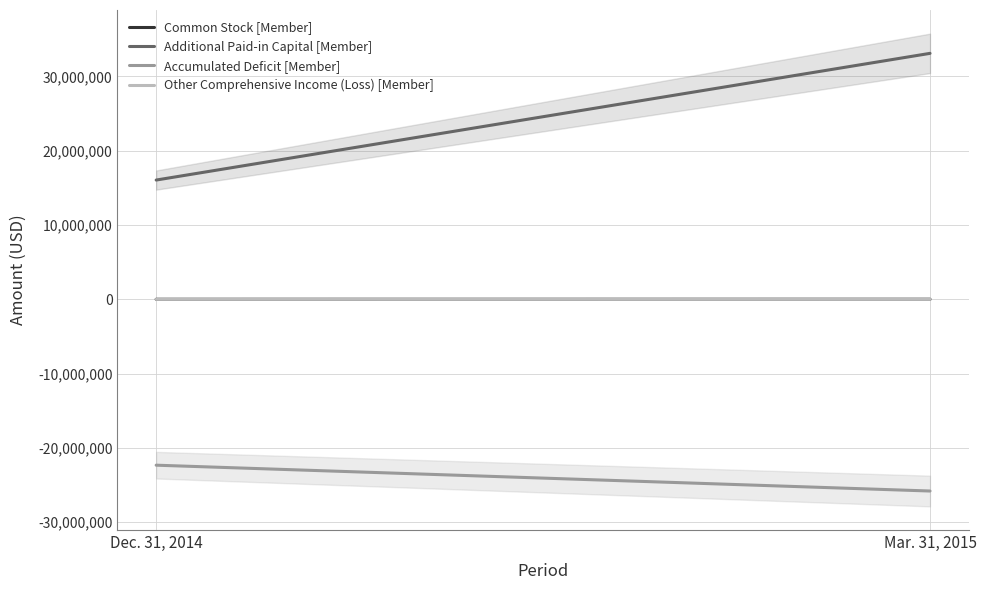

True or false: Common Stock [Member] has a value of 17856 at Dec. 31, 2014.

False